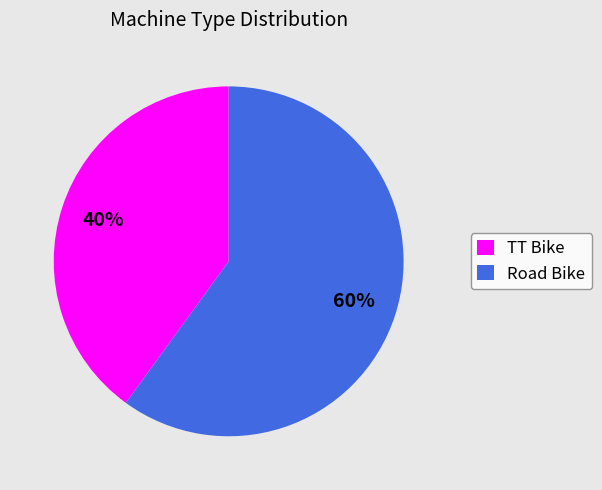

Does TT Bike account for over 50% of the chart?

No